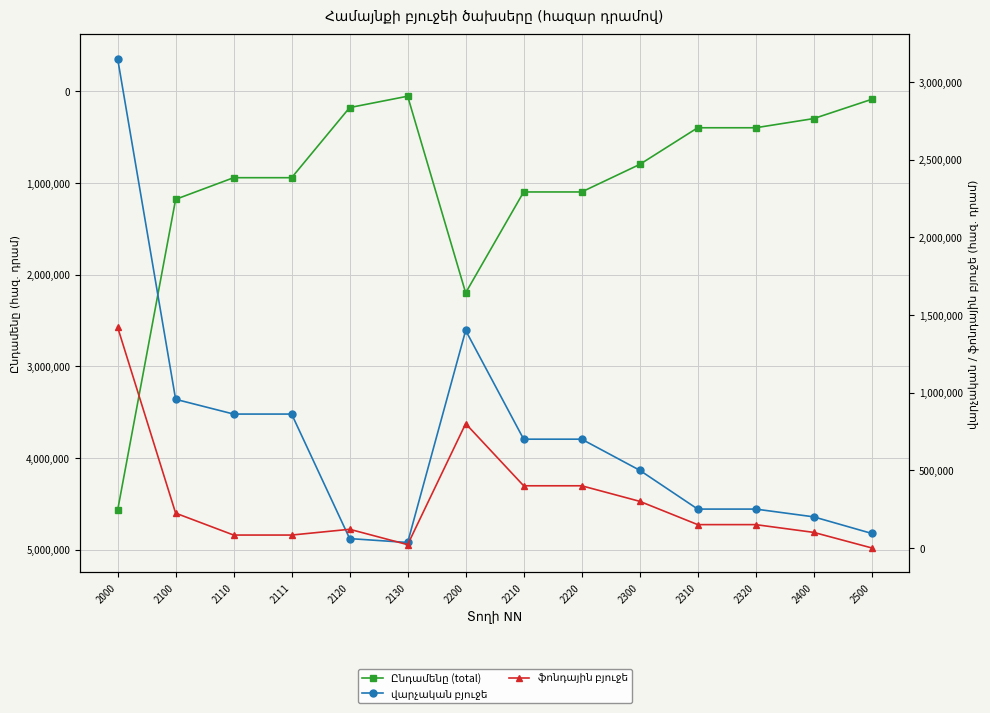

Between 2110 and 2200, which series saw the biggest shift?

Ընդամենը (total)